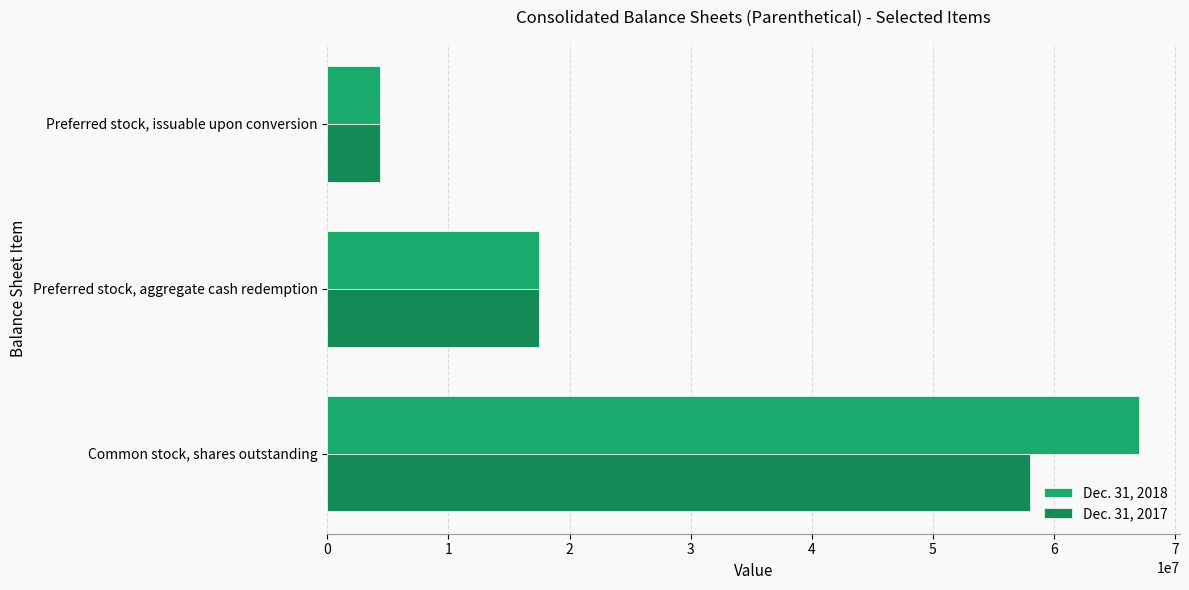

List the series in order of their peak value, lowest first.

Dec. 31, 2017, Dec. 31, 2018